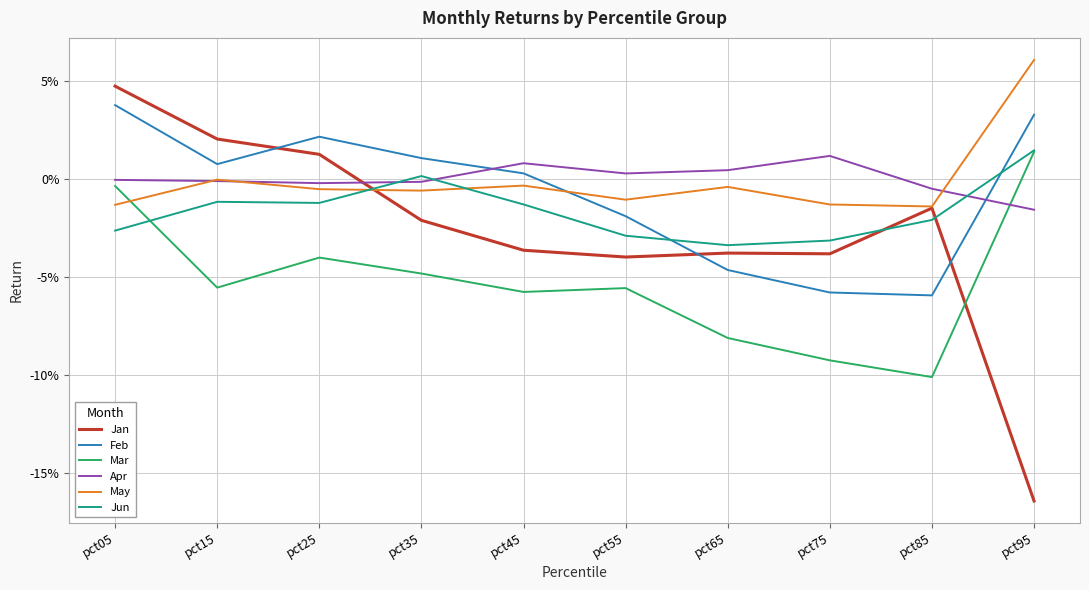

Is this an area chart (filled region under the line)?

No